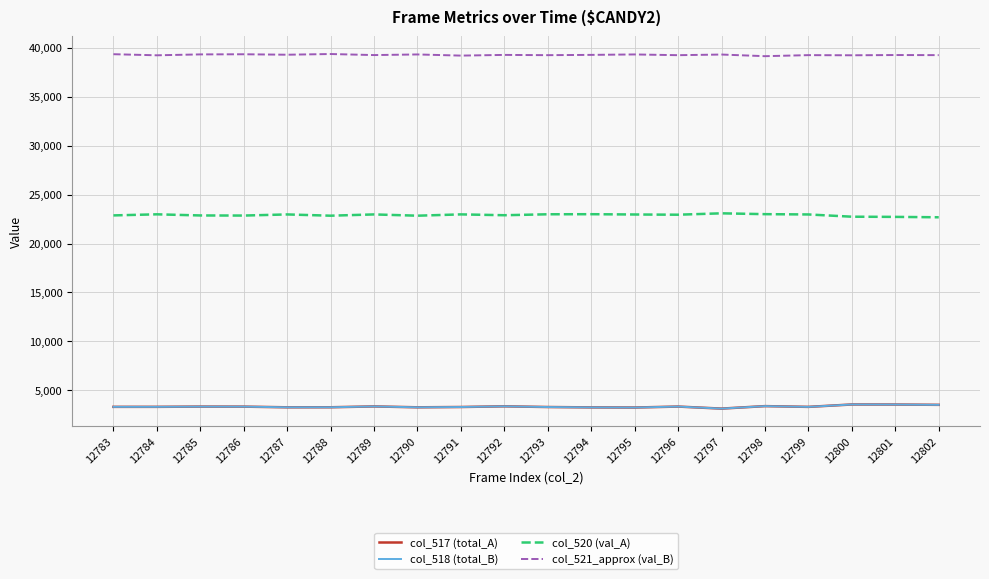

In col_520 (val_A), how many points are higher than both neighbors (excluding endpoints)?

6